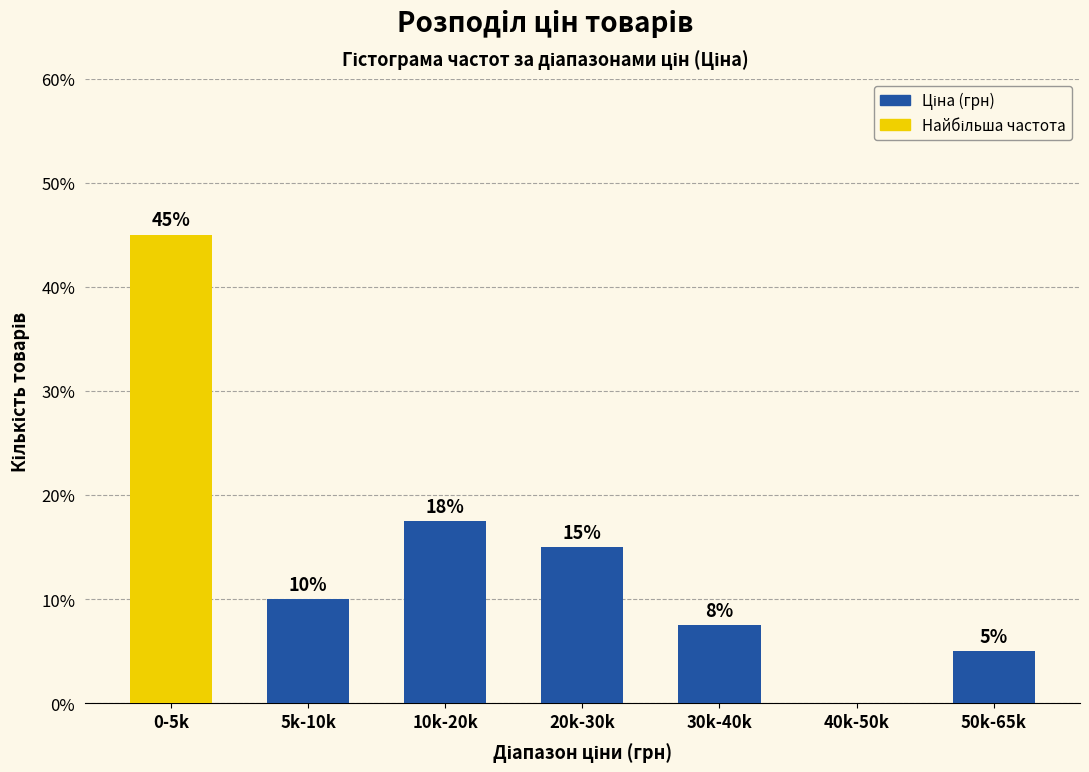

Is it true that the value at 30k-40k is 7.5?

True